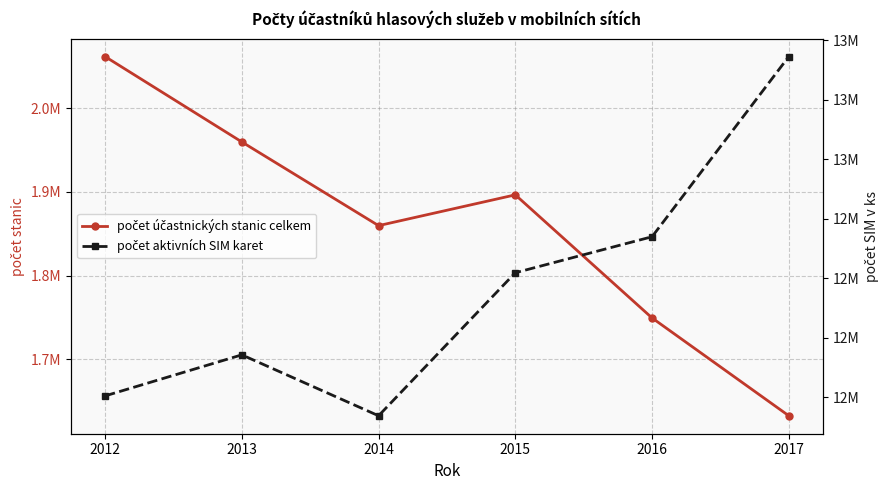

How many data points does each series have?

6